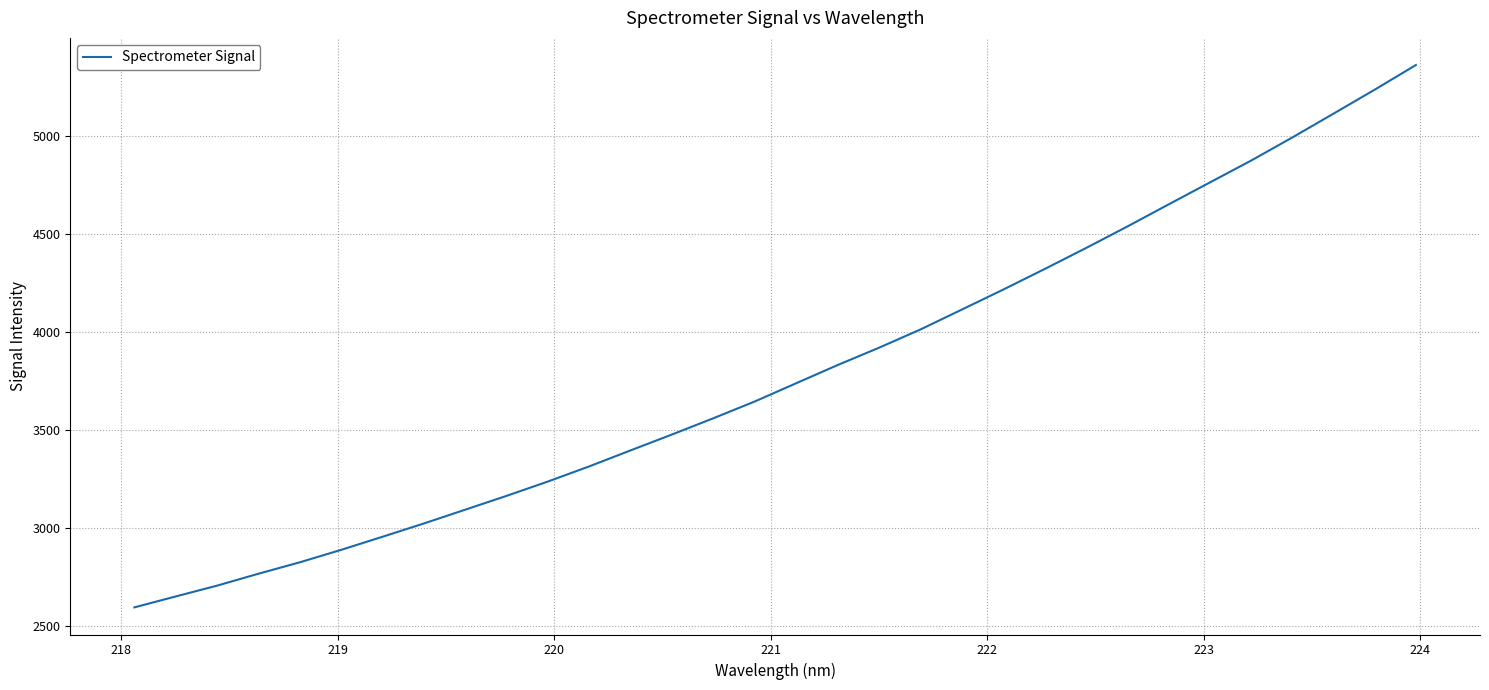

True or false: the data has more than 1 interior local peaks.

False